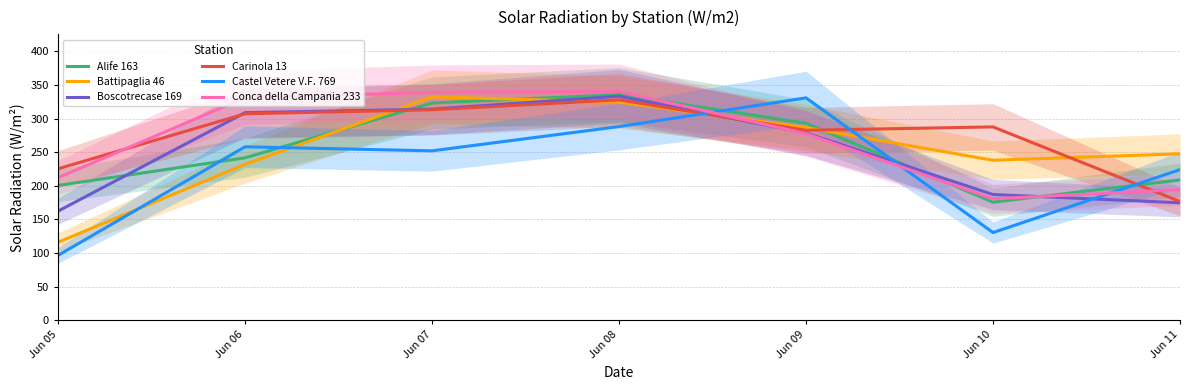

Rank the series by their maximum value, from highest to lowest.

Conca della Campania 233, Alife 163, Boscotrecase 169, Battipaglia 46, Castel Vetere V.F. 769, Carinola 13